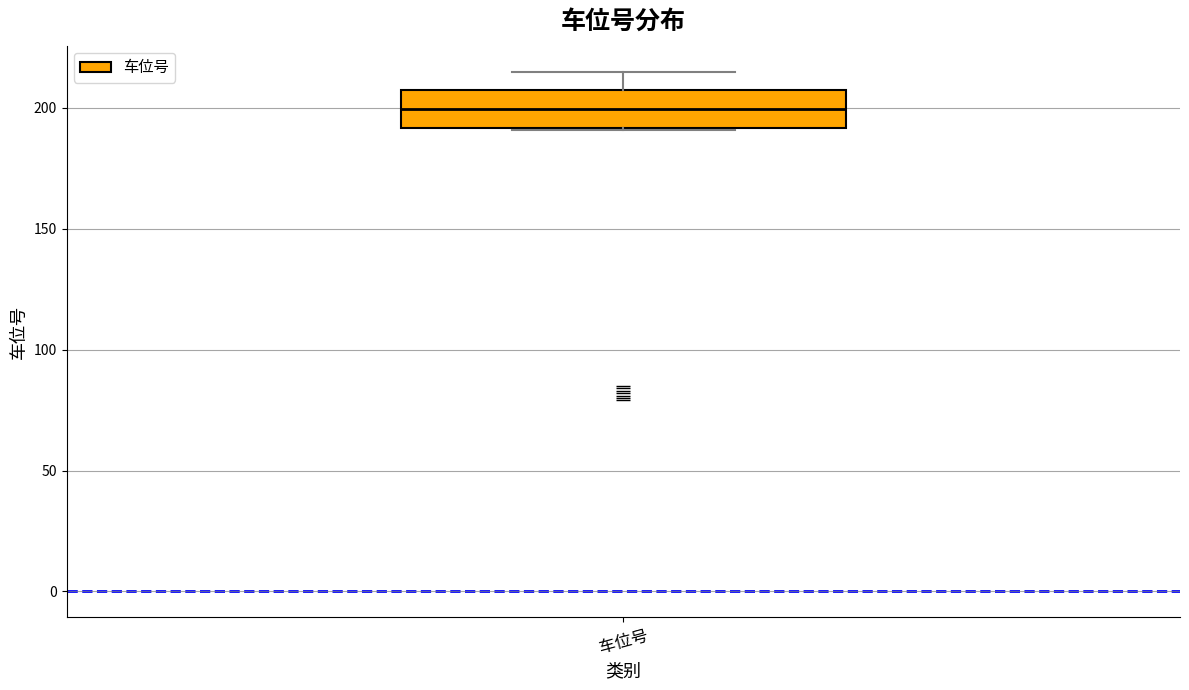

Transcribe this box plot: give where the median line is, the range the box spans, and where the two whiskers end, as read against the y-axis. The values are not printed on the chart, so give them approximately, as read against the axis.

median 200, box 190 to 205, whiskers 190 to 215